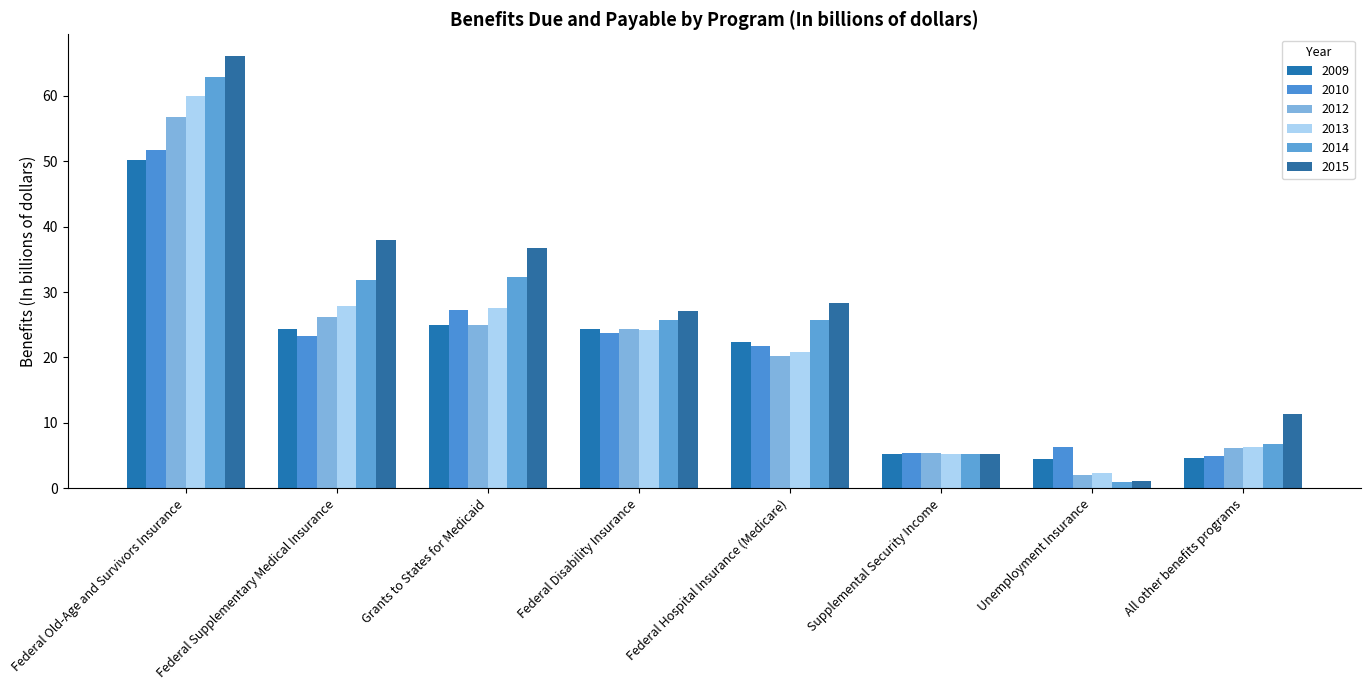

True or false: 2009 has a value of 24.3 at Federal Disability Insurance.

True